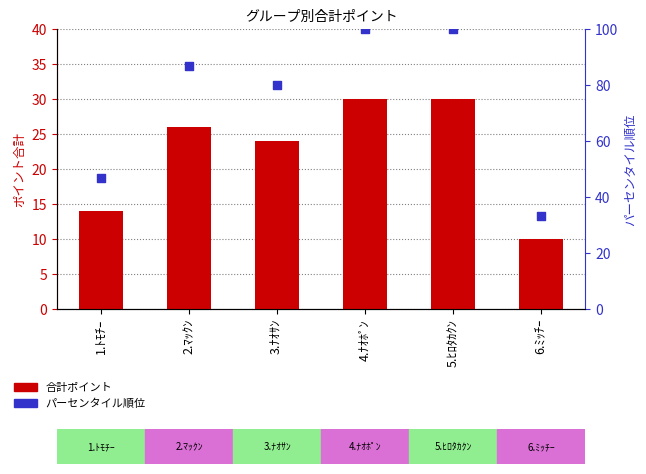

Which series reaches the minimum Y coordinate?

合計ポイント